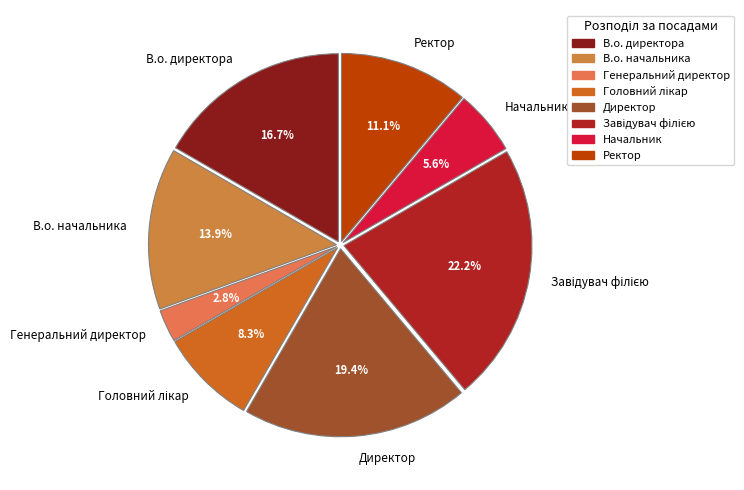

Is Начальник the majority of the pie?

No